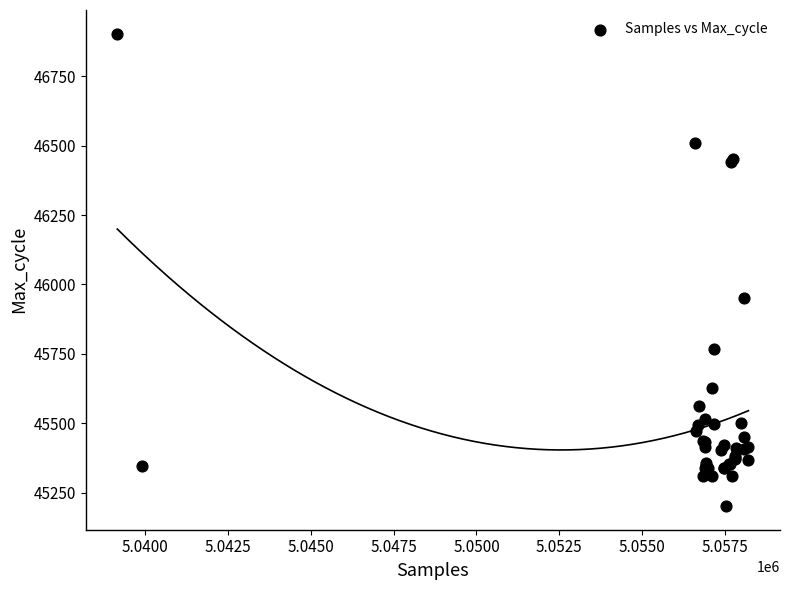

What Y value in the scatter plot is closest to 46052?

45952